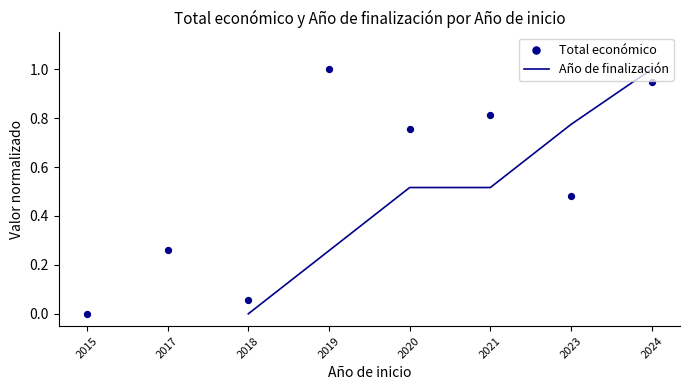

What are all the series names shown in the legend?

Año de finalización, Total económico